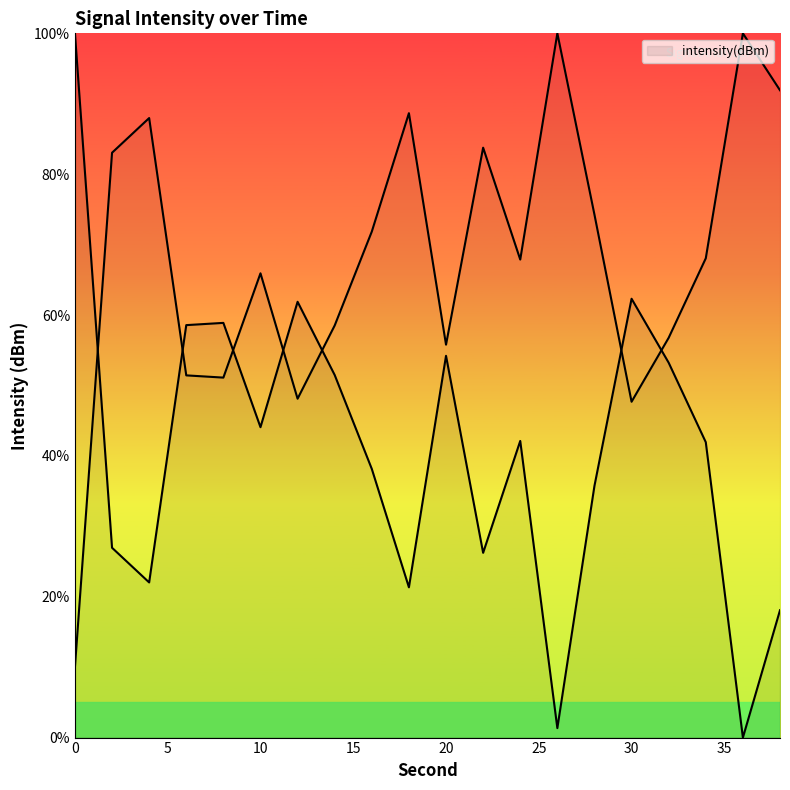

What is the difference between the maximum and minimum values?

100.0